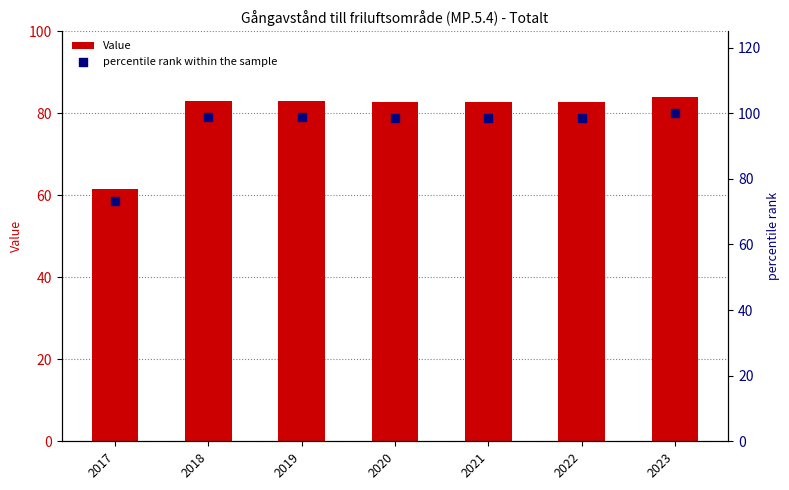

Which series has the widest spread of Y values?

percentile rank within the sample